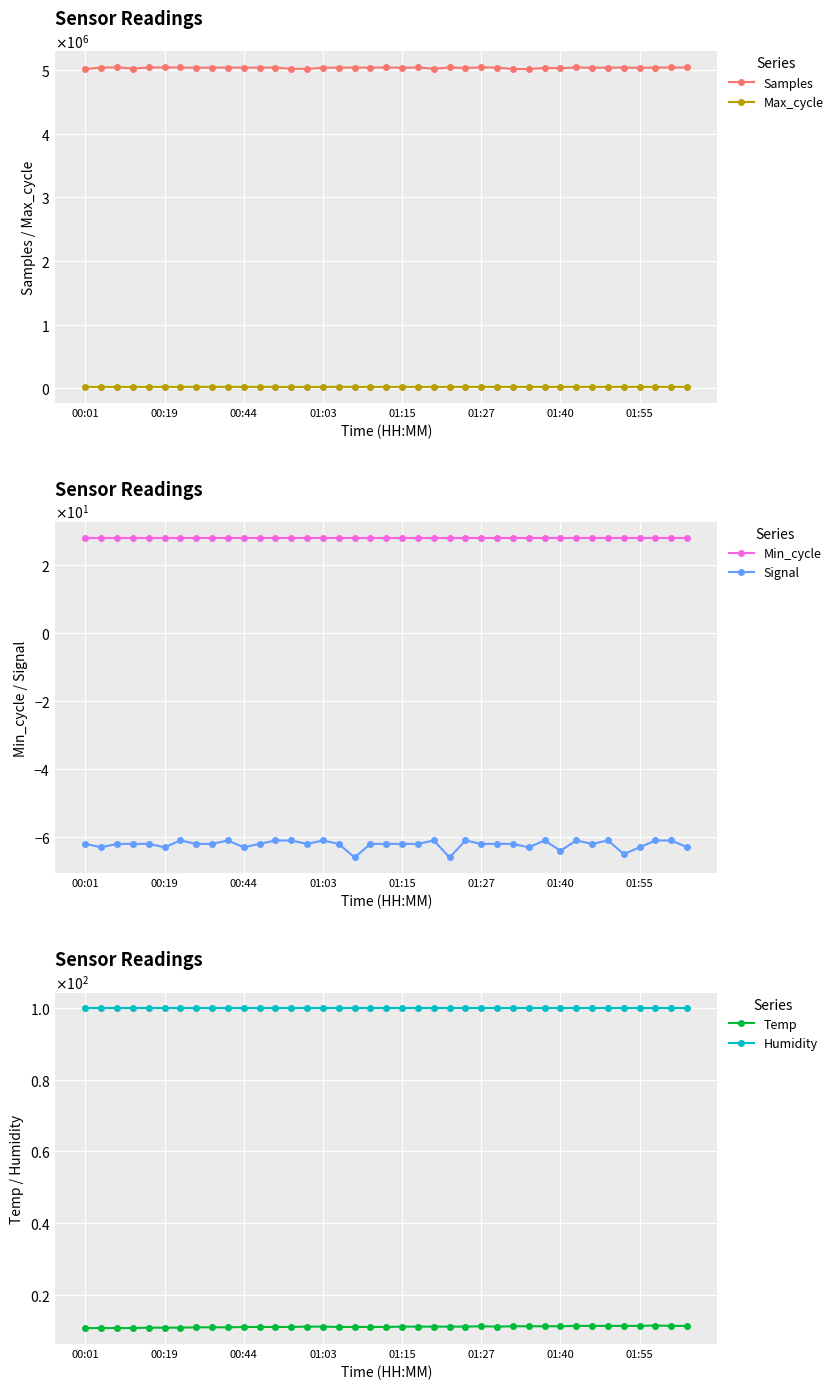

What is the spread (max minus min) of values at 34?

5040014.0